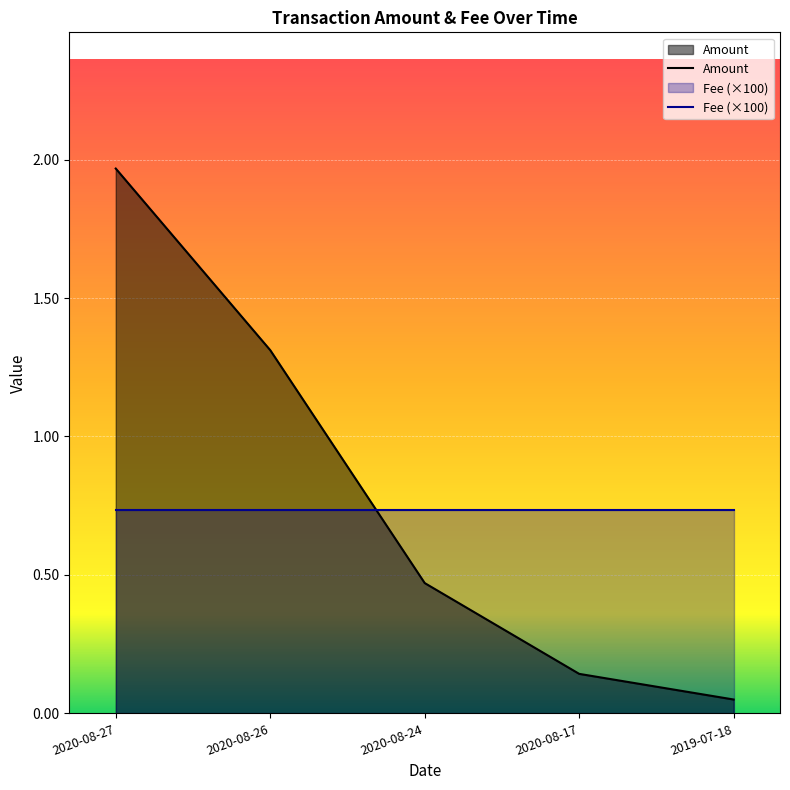

What is the average value?

0.8